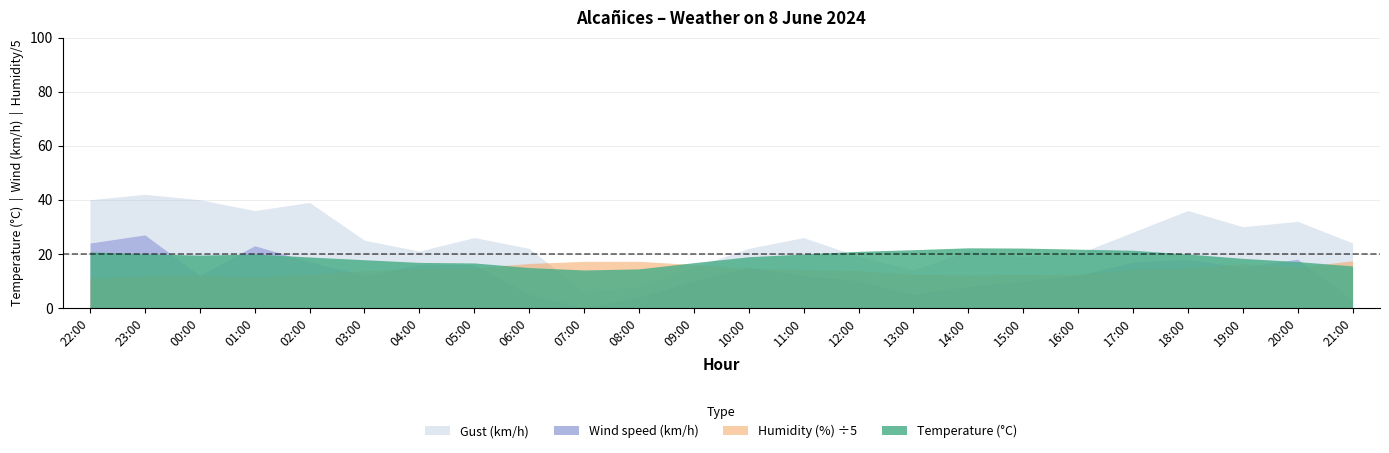

What is the total value across all series at 11:00?

128.9